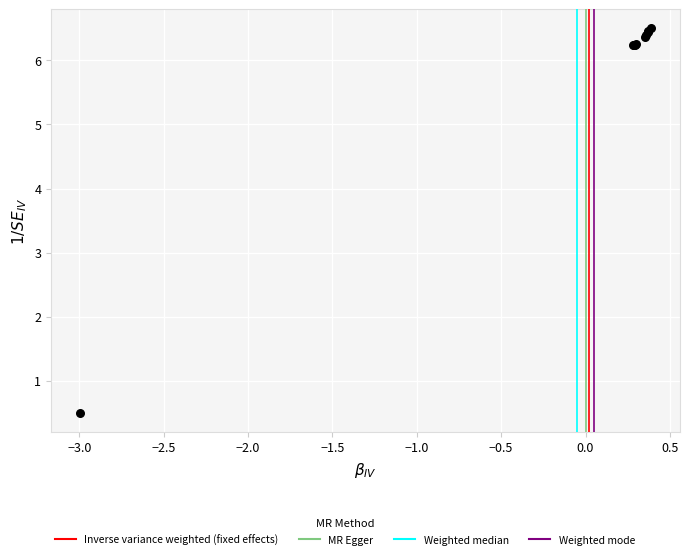

What Y value in the scatter plot is closest to 3?

0.5